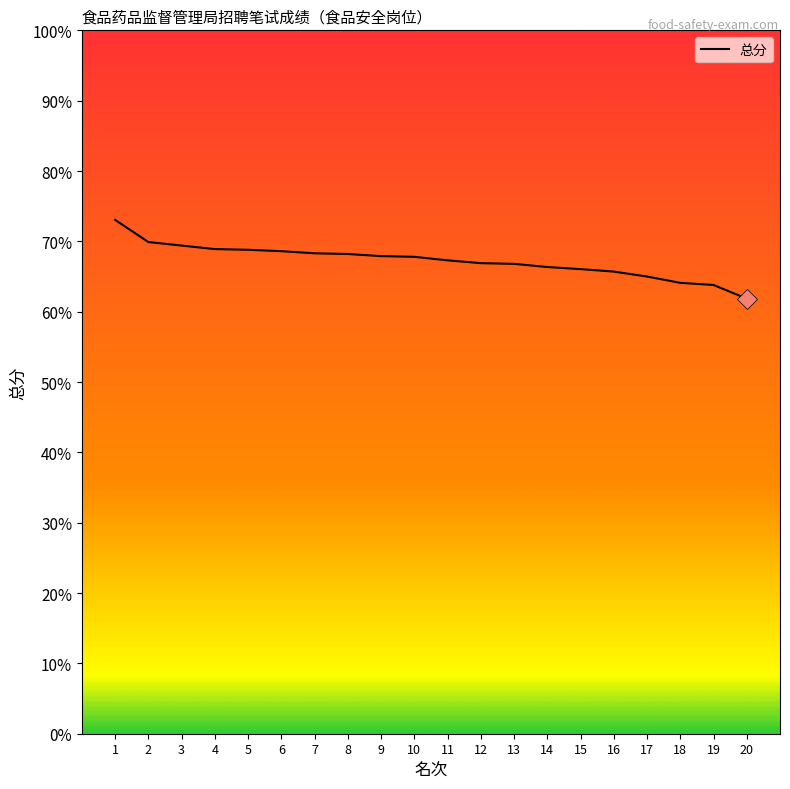

What value does the data have at 2?

69.9